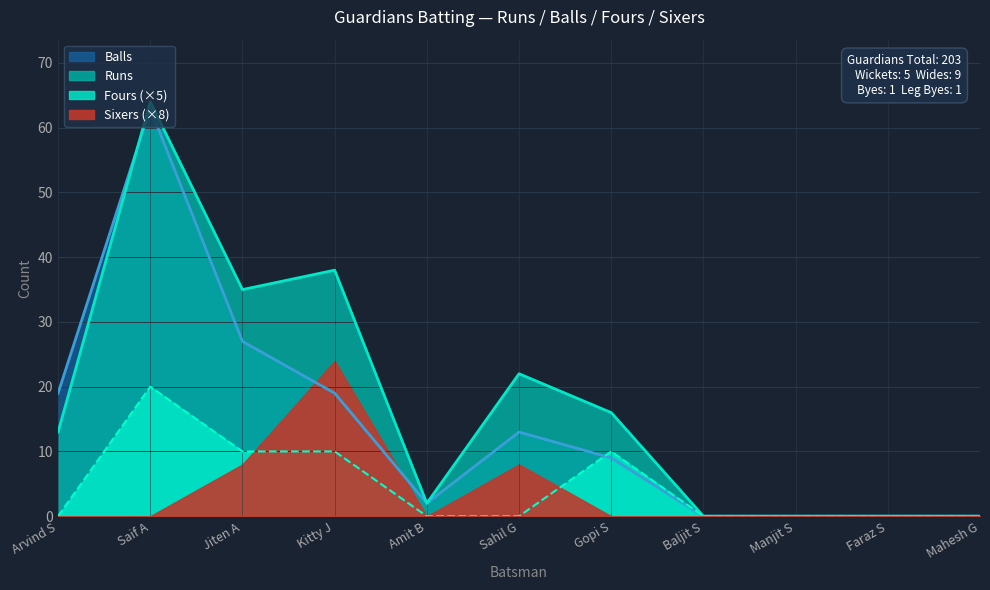

The Balls series shows 47 at Jiten A. True or false?

False